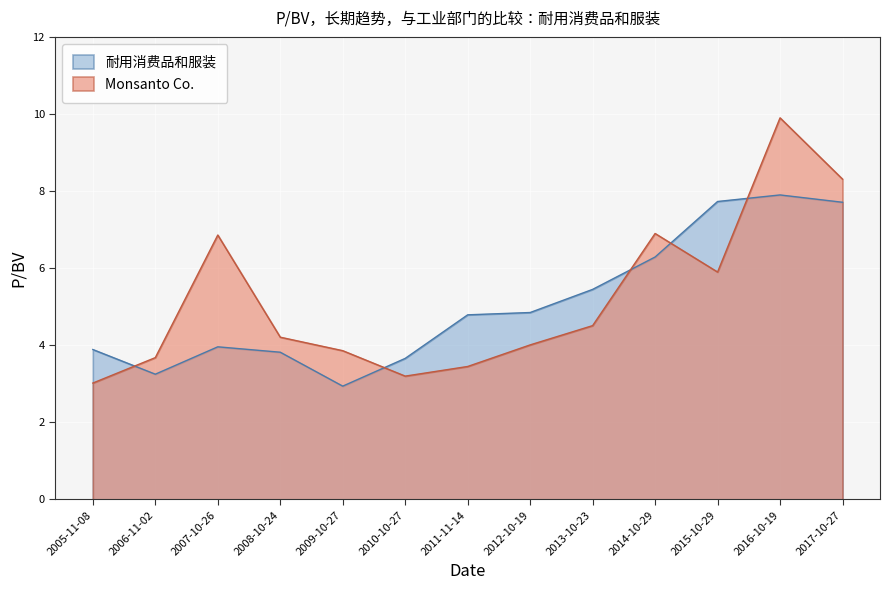

Where is the first local minimum for 耐用消费品和服装?

2006-11-02